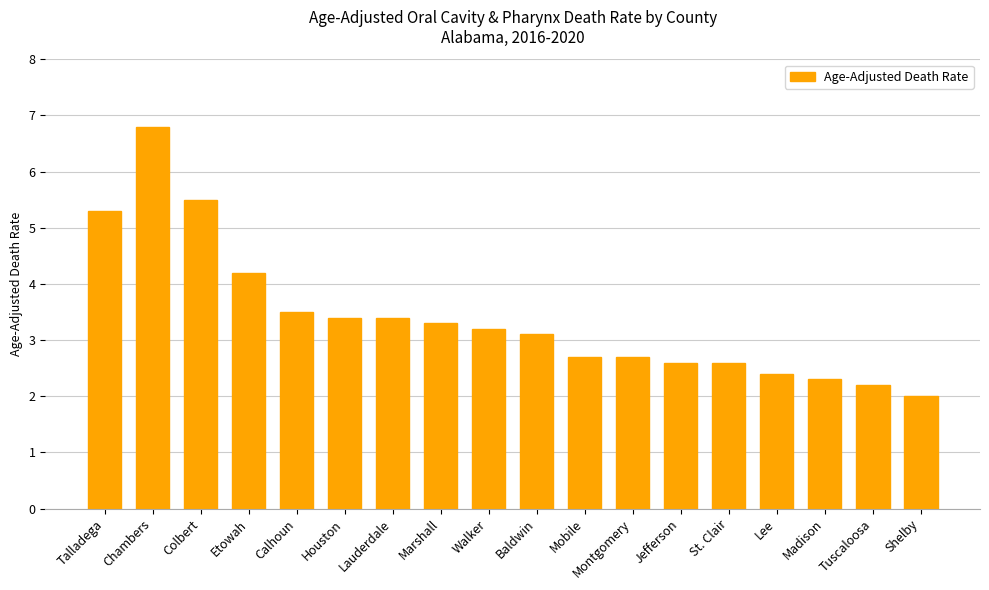

What is the ratio of the value at Lauderdale to the value at Marshall?

1.0